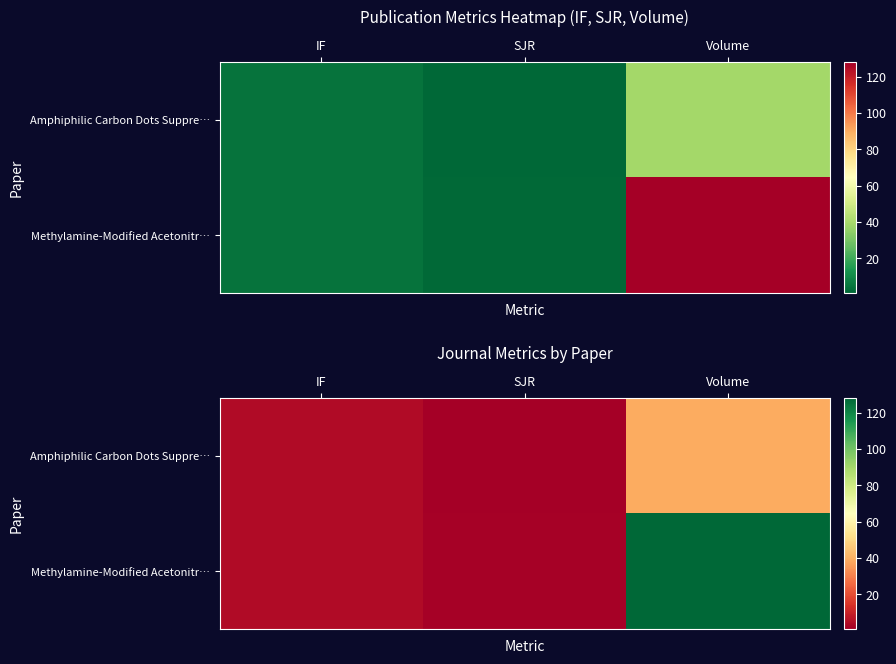

What is the total value across all series at Volume?

167.0